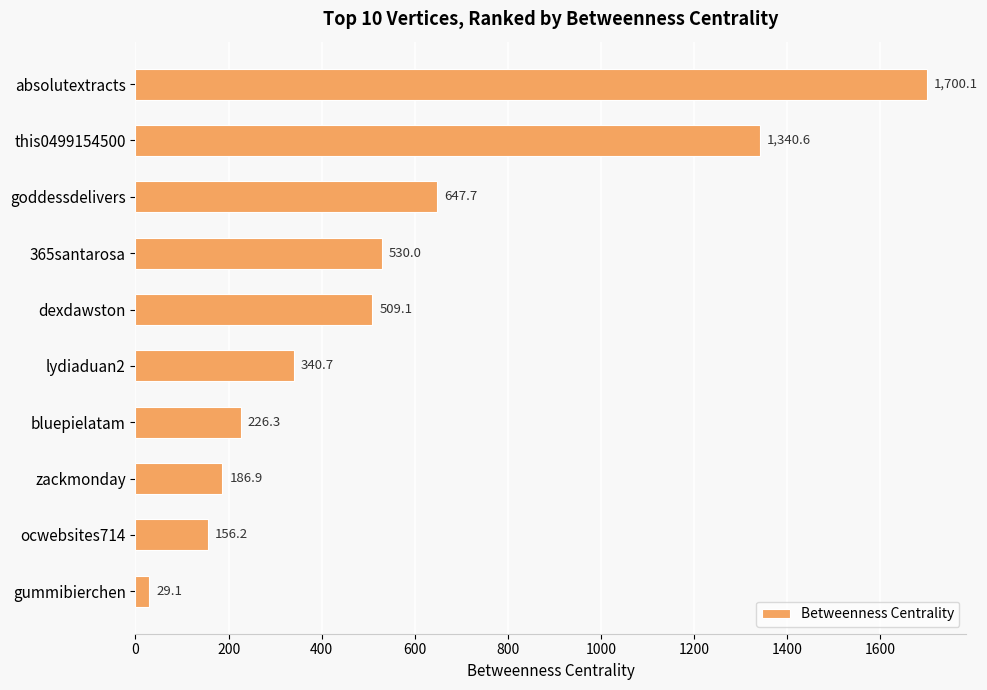

True or false: the data shows 881.3 at dexdawston.

False